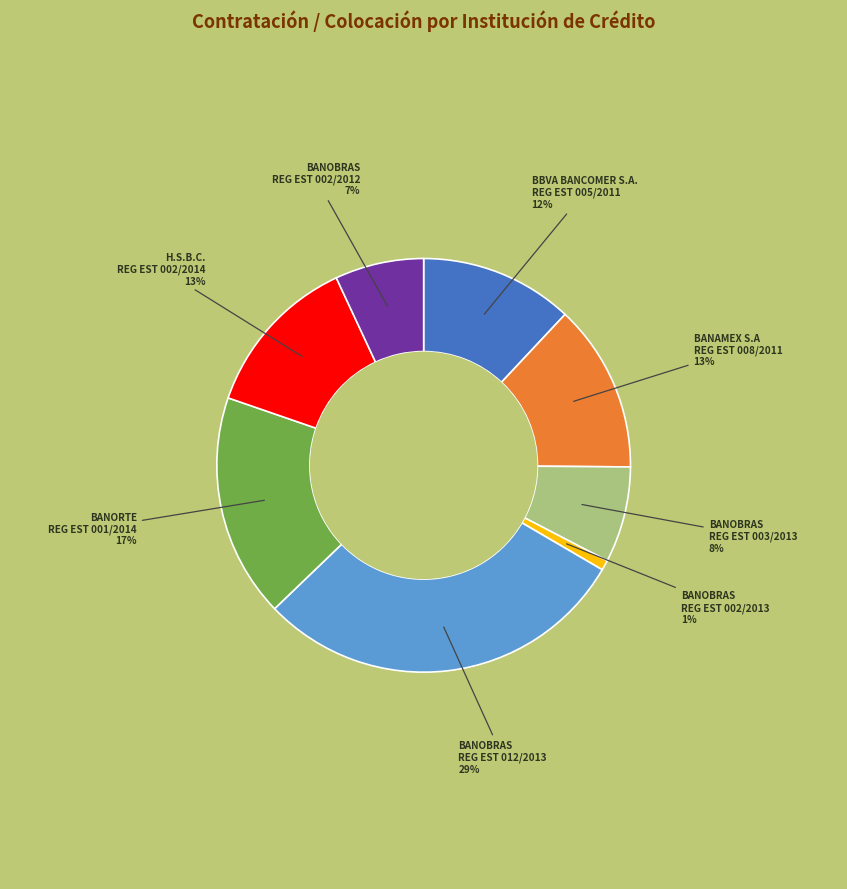

What is the largest slice in the pie chart?

BANOBRAS REG EST 012/2013